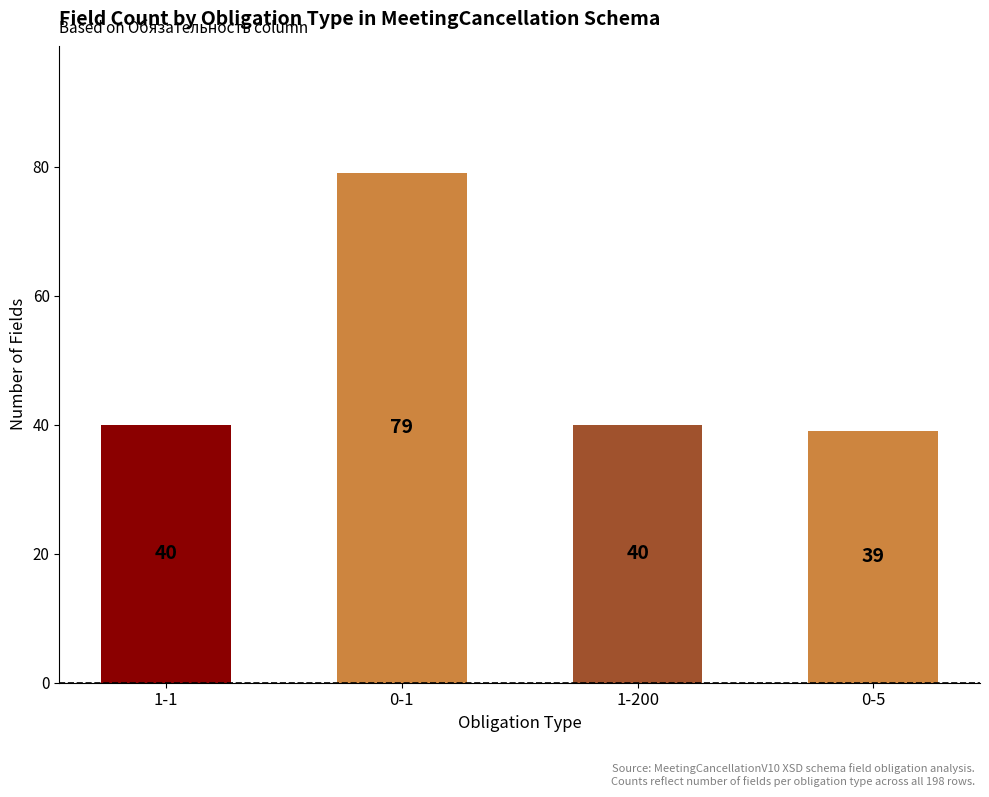

What is the value of the 4th bar from the left?

39